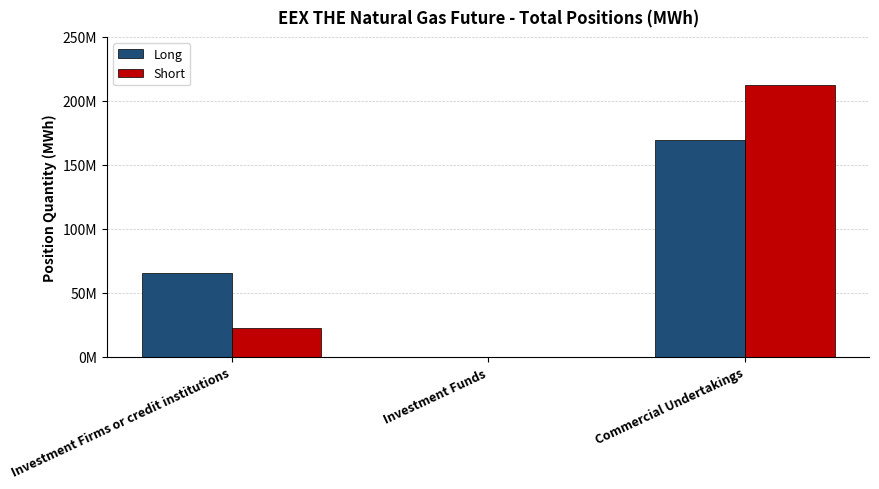

Reading right to left, transcribe all the data shown in this chart.

Long: 169342856	0	65728357
Short: 212250407	0	22099470